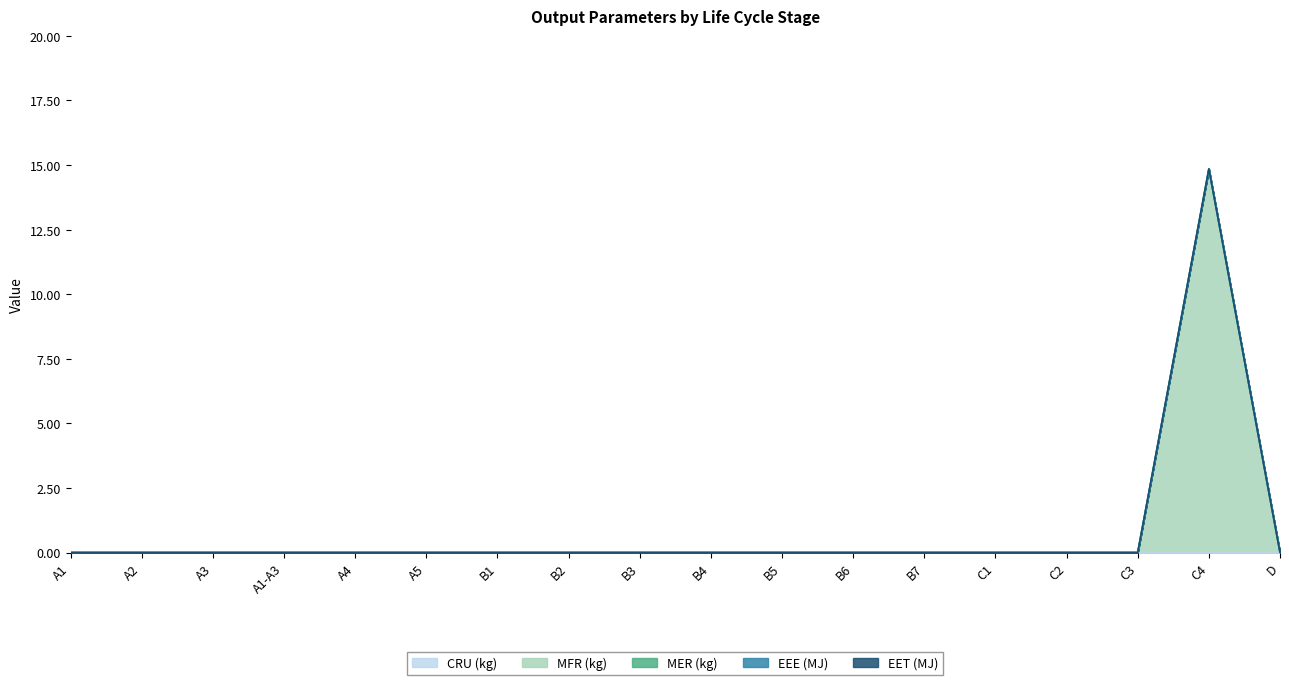

What are all the series names shown in the legend?

CRU (kg), MFR (kg), MER (kg), EEE (MJ), EET (MJ)